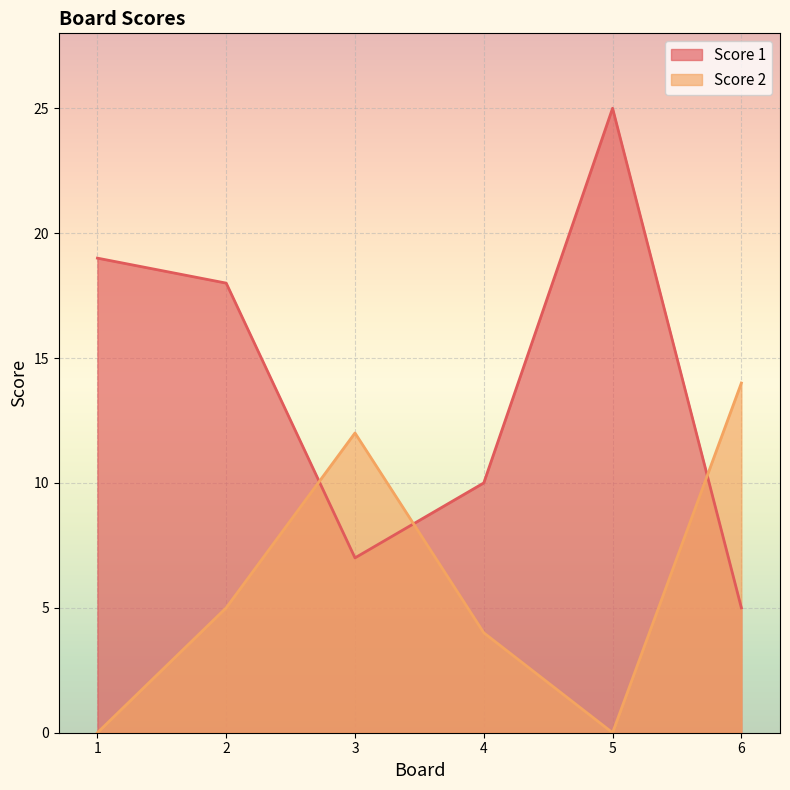

What is the difference between the Score 2 values at 1 and 4?

4